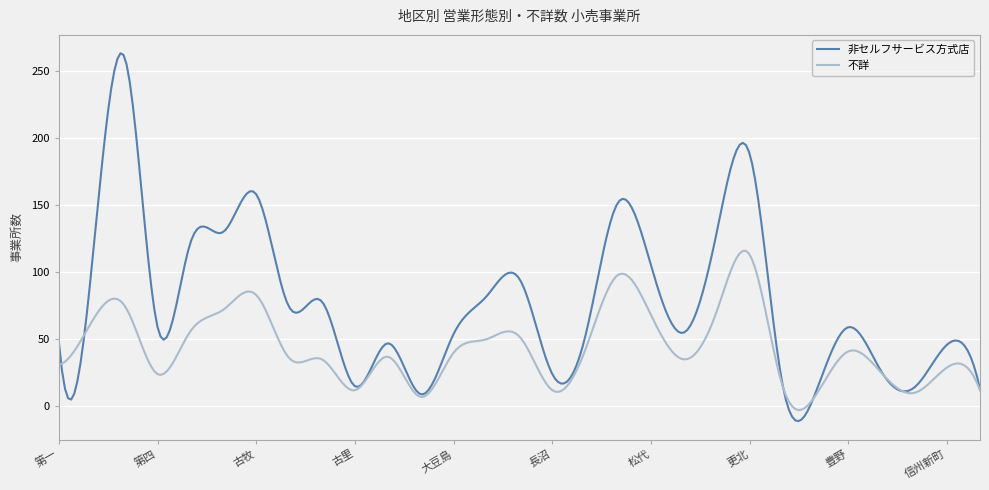

What is the minimum value shown in the chart?

-11.0